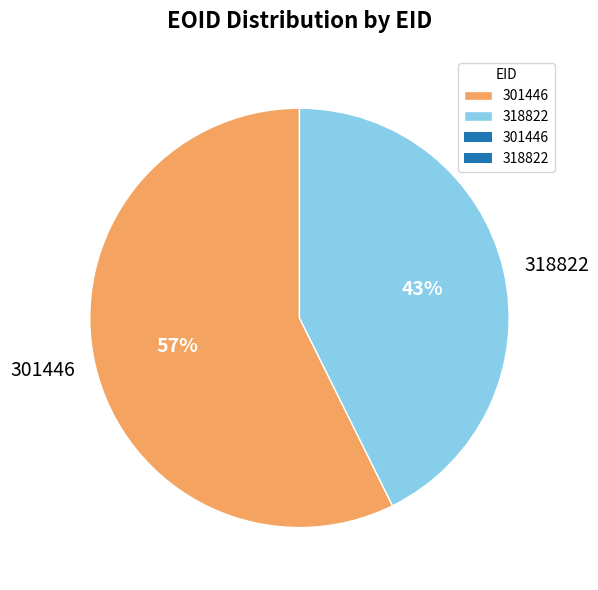

To the nearest percent, what is the combined percentage of 301446 and 318822?

100%